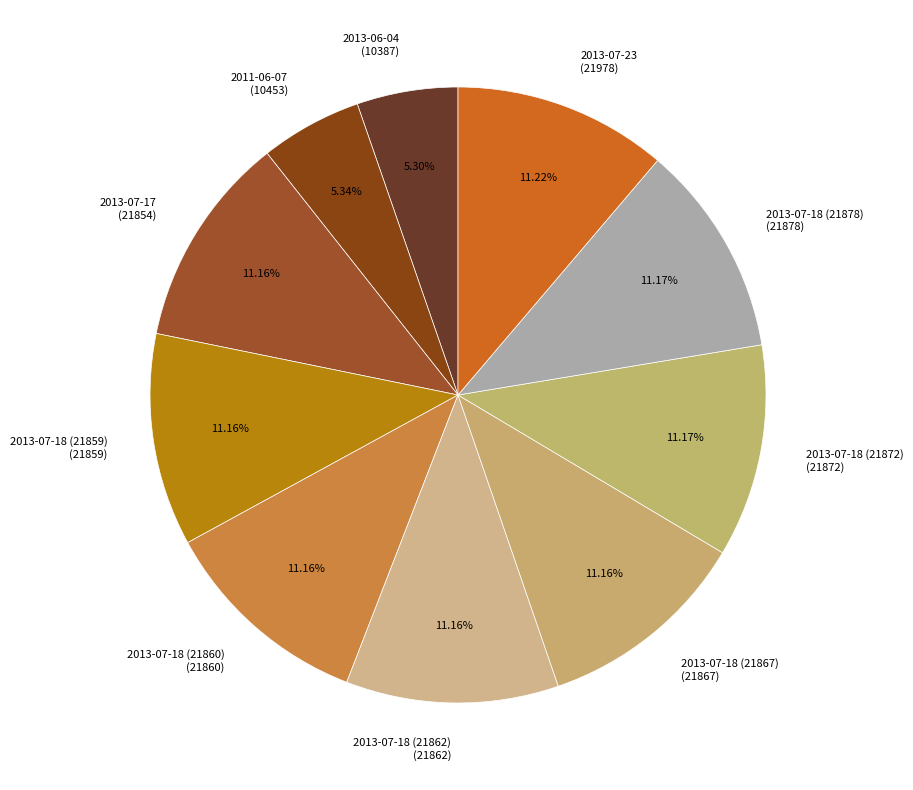

Approximately how many times larger is the value at 2013-07-18 (21878) (21878) compared to 2013-07-18 (21860) (21860)?

1.0